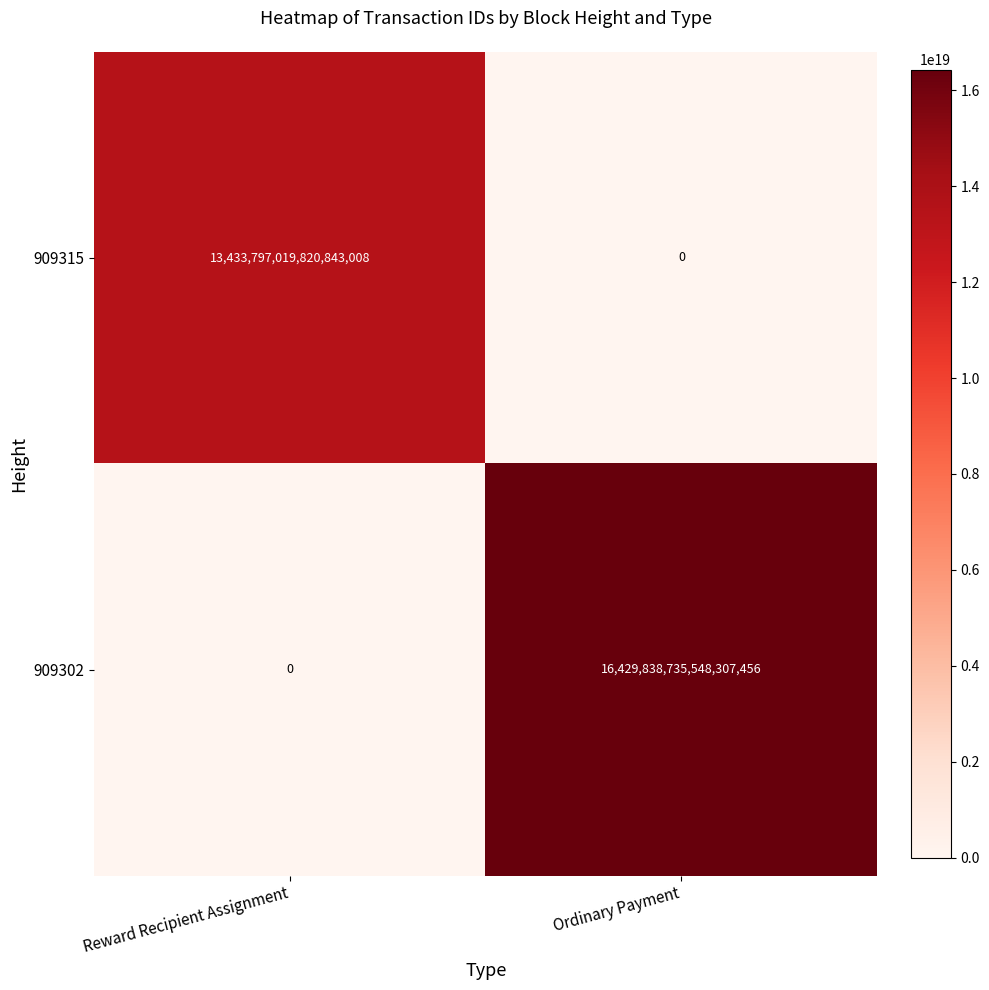

Is it true that 909302 equals 16429838735548307456 at Ordinary Payment?

True